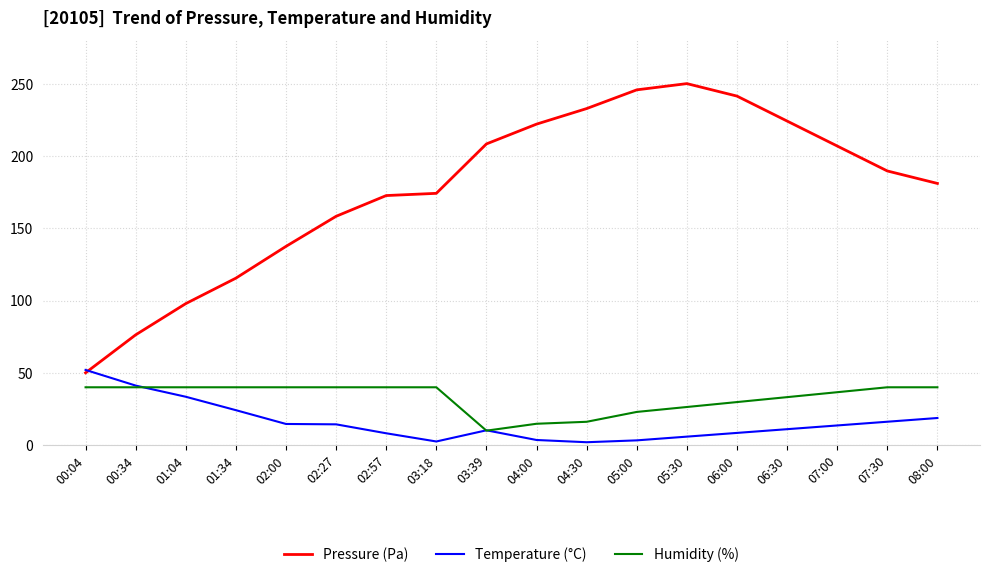

What is the total value across all series at 02:00?

192.1